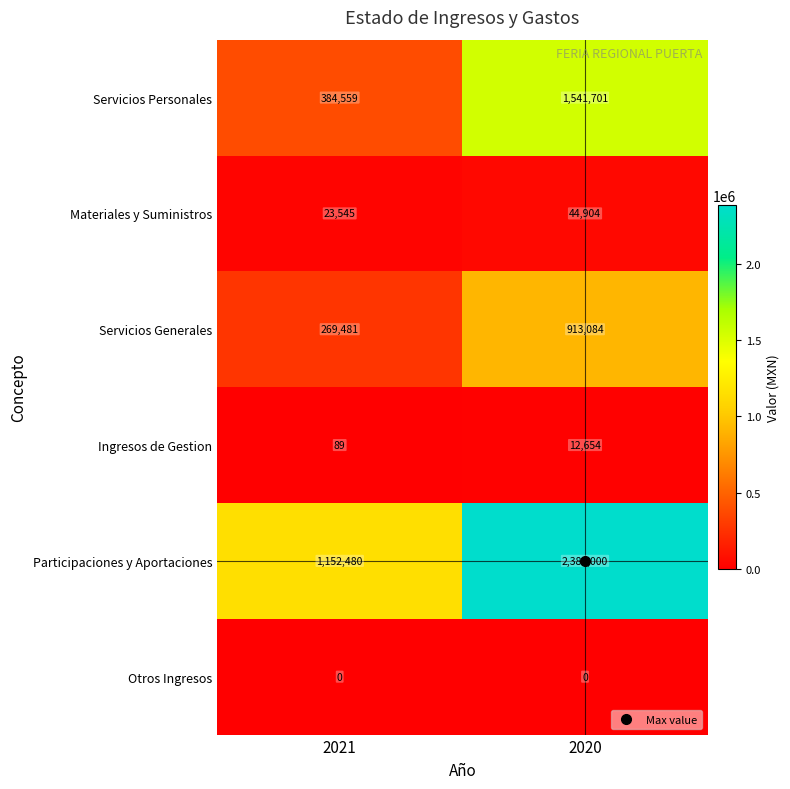

List the labels in order of Materiales y Suministros value, largest first.

2020, 2021